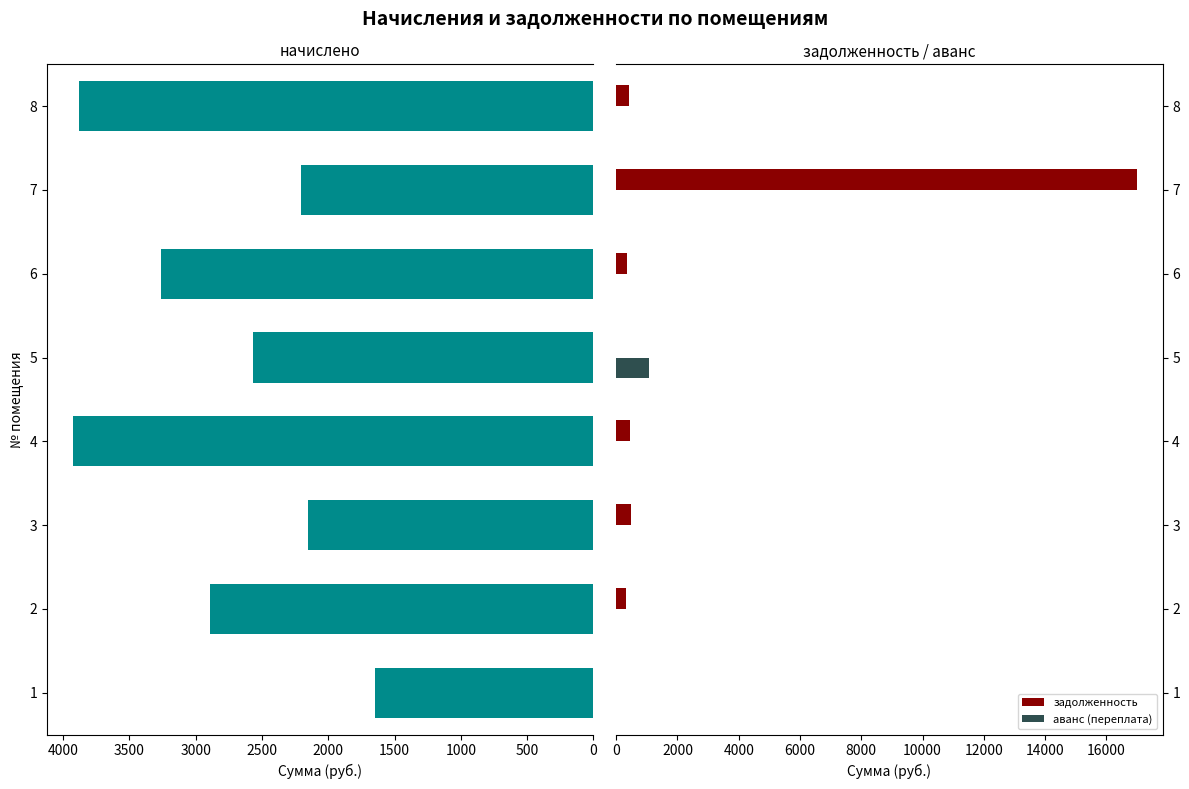

Reading left to right, extract all data points from this chart.

начислено: 1643.7	2890.3	2151.5	3924.4	2567.1	3259.6	2206.9	3878.3
задолженность: 0.0	321.1	478.1	436.1	0.0	362.2	16980.0	430.9
аванс (переплата): 0.0	0.0	0.0	0.0	1058.9	0.0	0.0	0.0